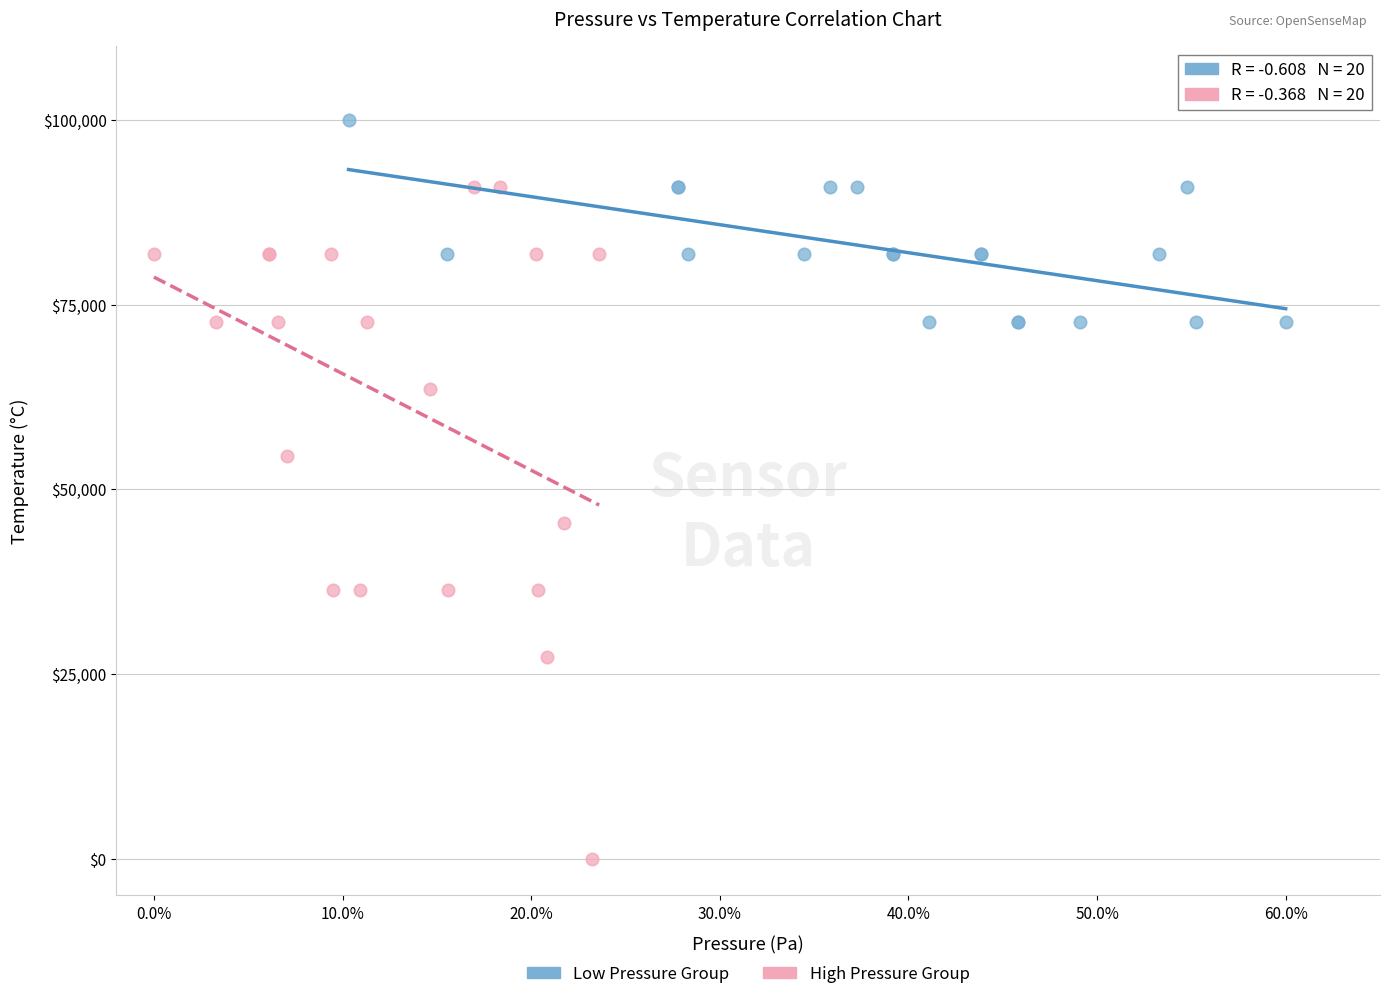

Which series has the largest Y range (max minus min)?

High Pressure Group